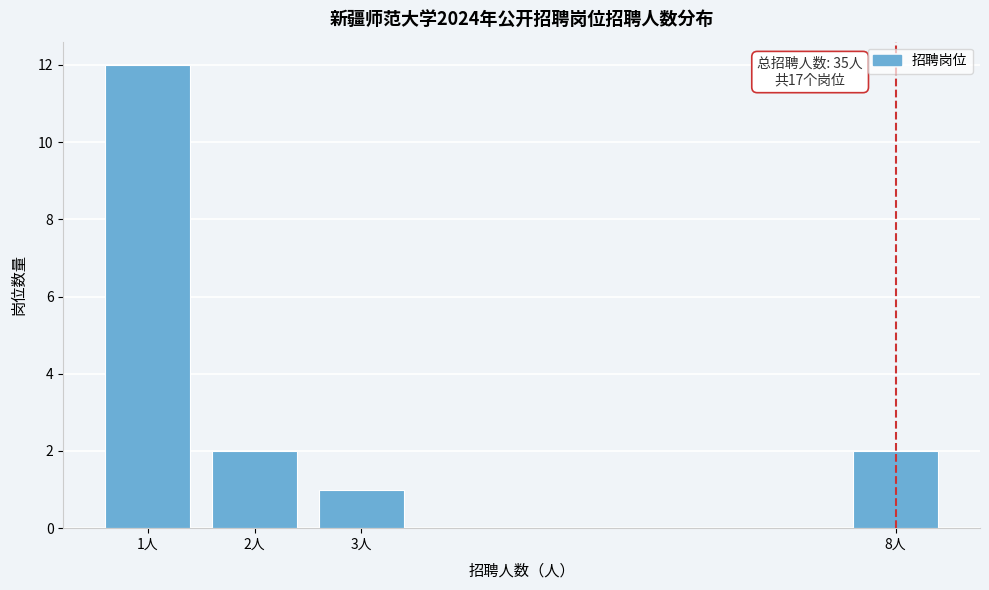

Reading left to right, extract all data points from this chart.

1人=12	2人=2	3人=1	8人=2